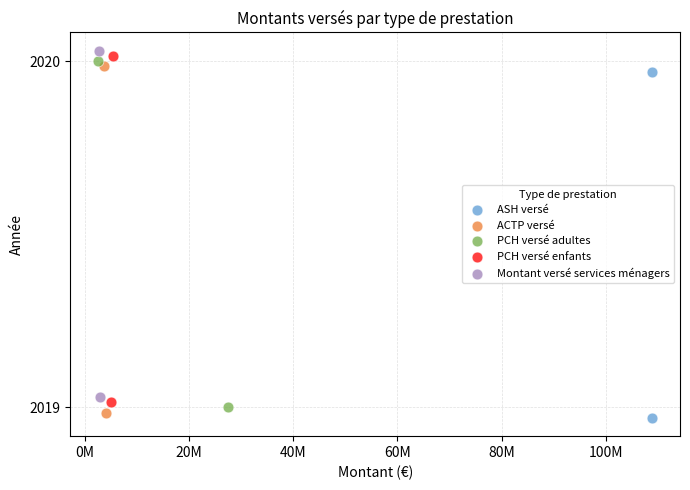

Which series contains the lowest Y value?

ASH versé